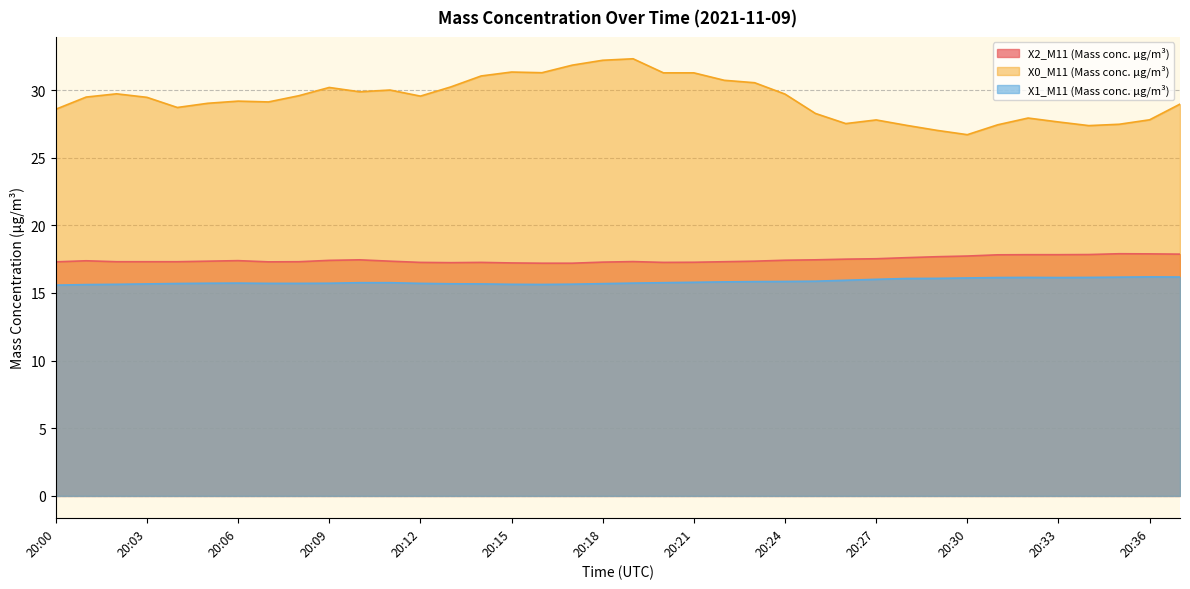

Where is X2_M11 (Mass conc. μg/m³) nearest to the value 17?

20:16